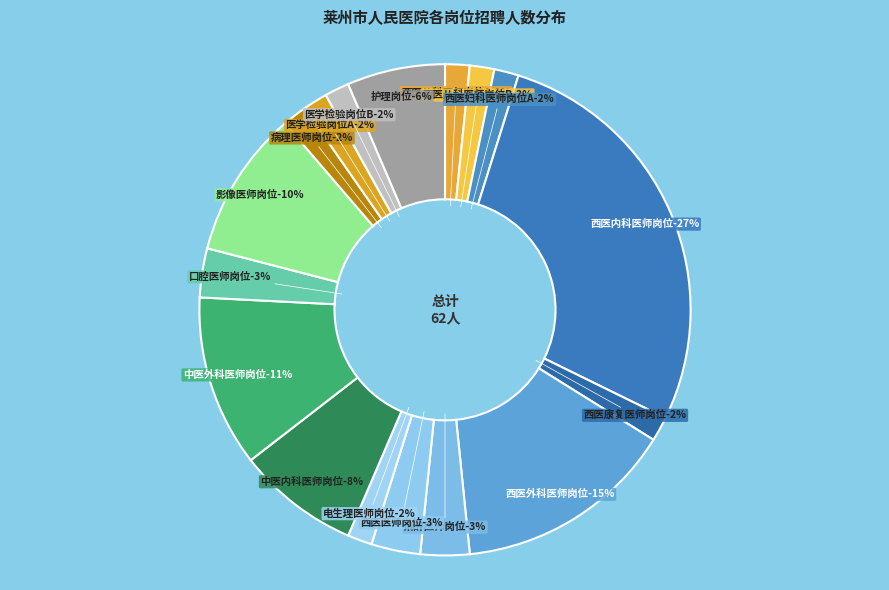

Rank the categories by value from highest to lowest.

西医内科医师岗位, 西医外科医师岗位, 中医外科医师岗位, 影像医师岗位, 中医内科医师岗位, 护理岗位, 麻醉医师岗位, 西医医师岗位, 口腔医师岗位, 西医儿科医师岗位A, 西医儿科医师岗位B, 西医妇科医师岗位A, 西医康复医师岗位, 电生理医师岗位, 病理医师岗位, 医学检验岗位A, 医学检验岗位B